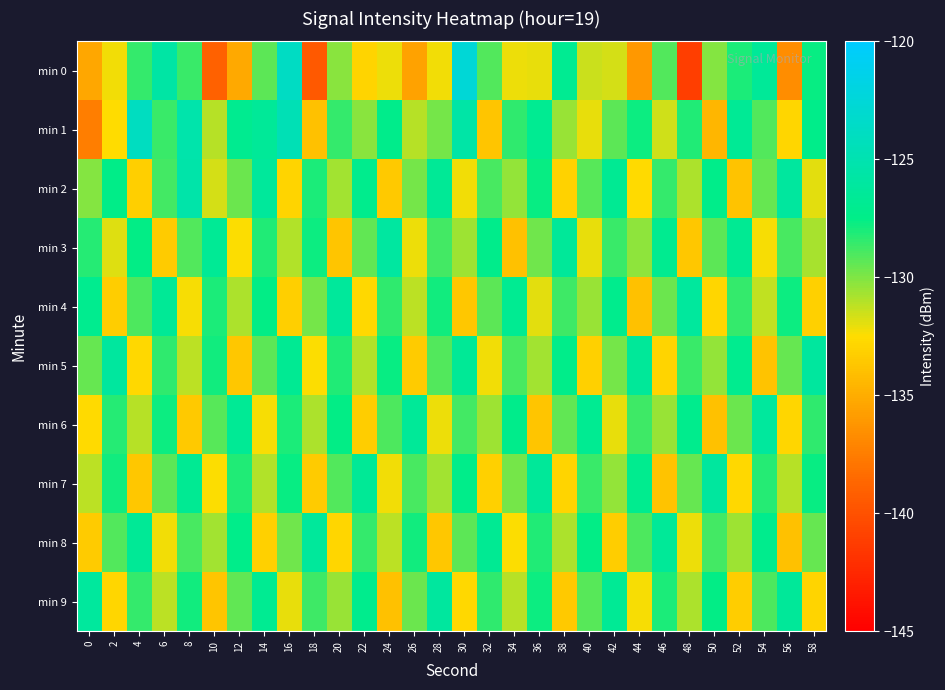

At which category is the sum across all series the highest?

8